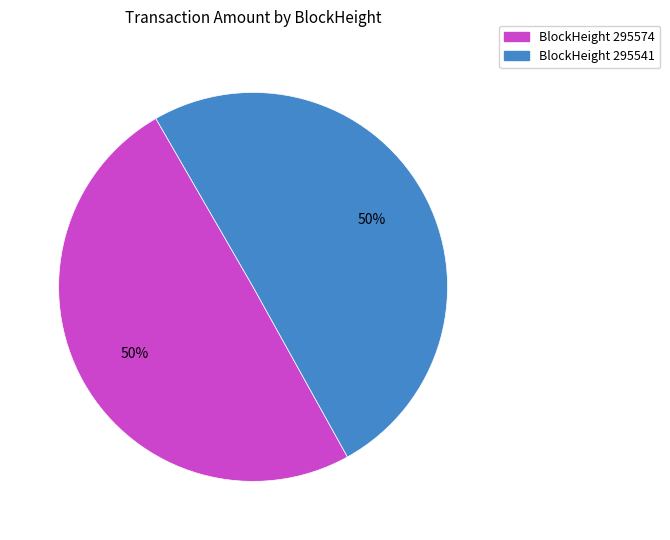

Count the number of slices in the pie.

2